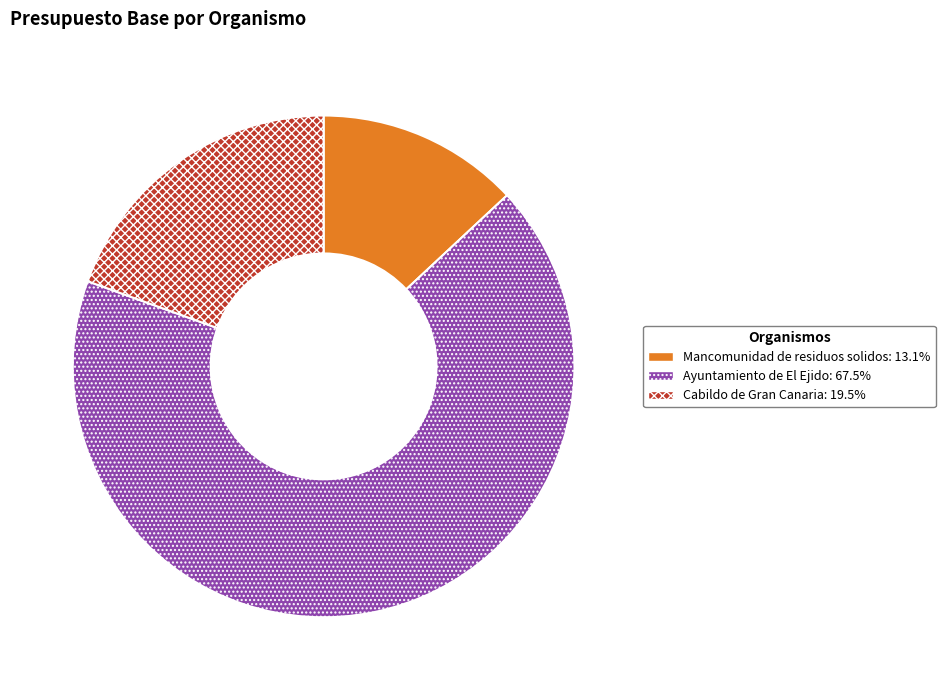

Combined, do Cabildo de Gran Canaria: 19.5% and Ayuntamiento de El Ejido: 67.5% account for over 50%?

Yes